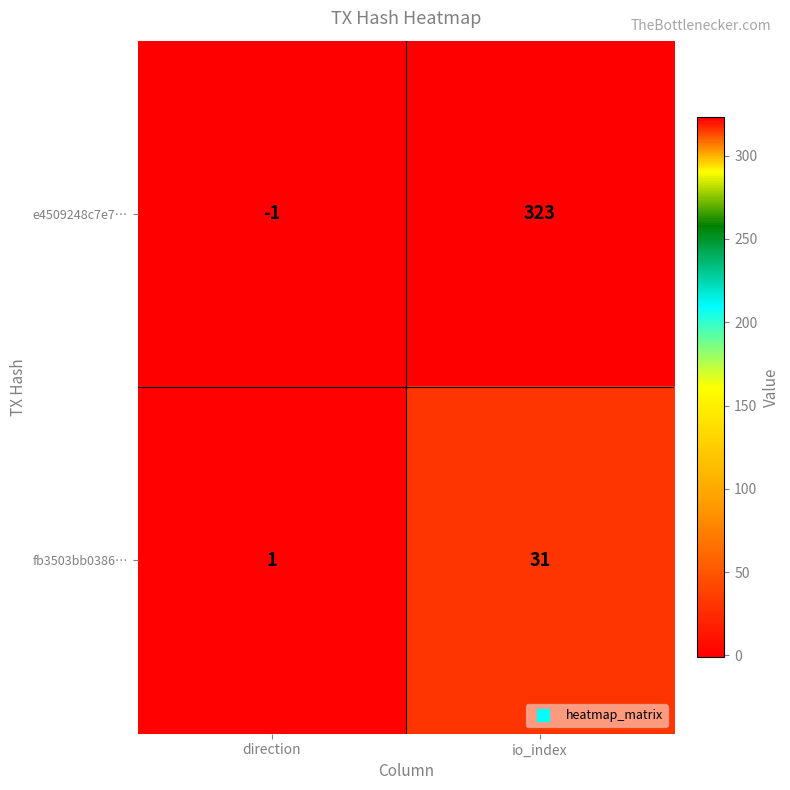

At which category is the sum across all series the highest?

io_index